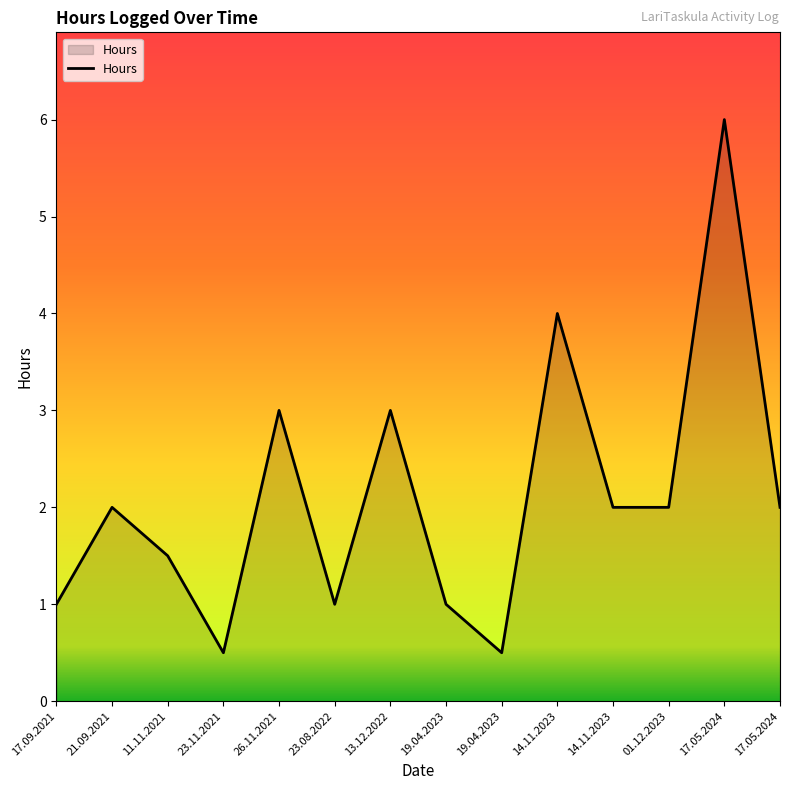

At which category does the data reach its first local peak?

21.09.2021